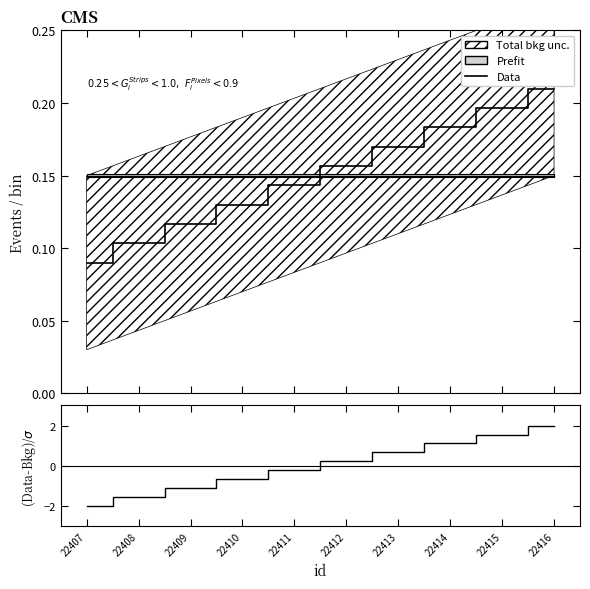

The Data series shows 0.2 at 22411. True or false?

False